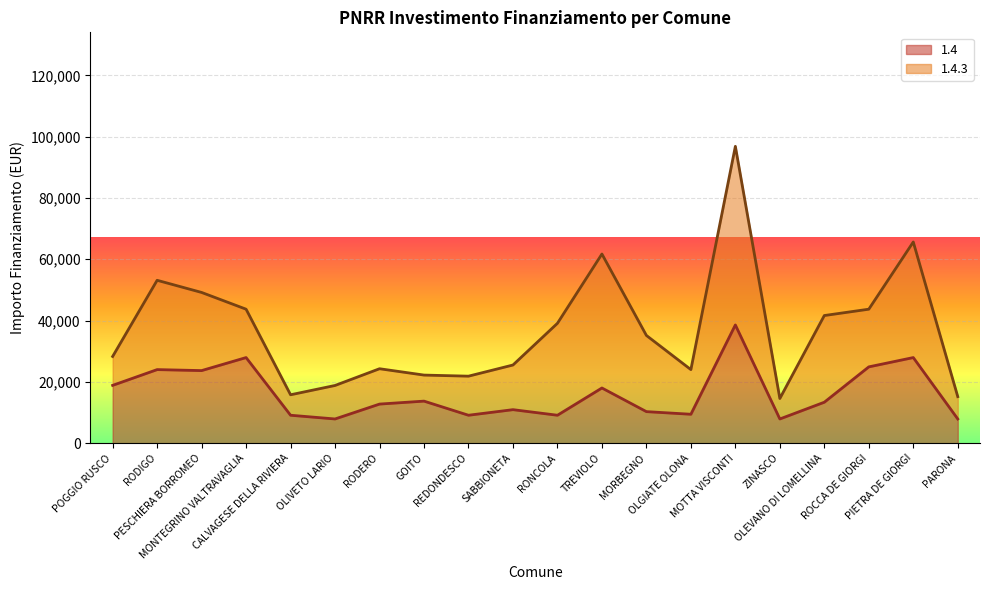

How many data points are above 13354?

9